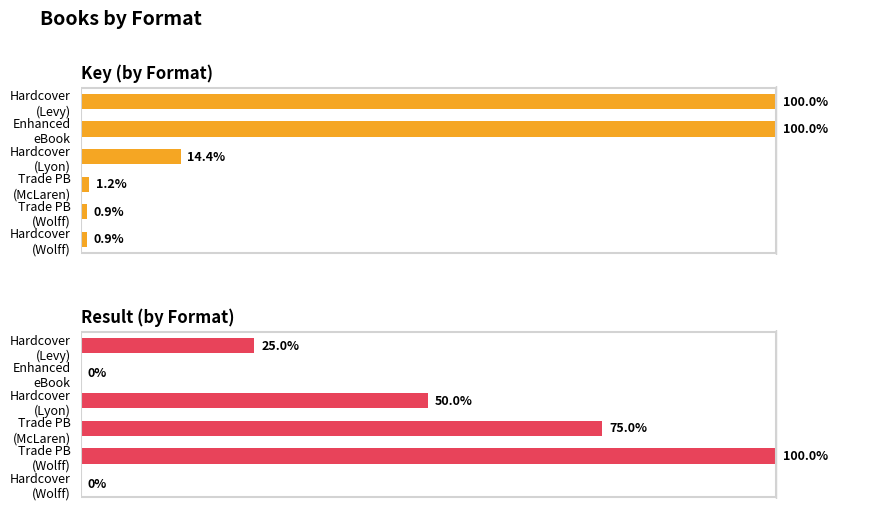

How many values in the Key series exceed 14?

3